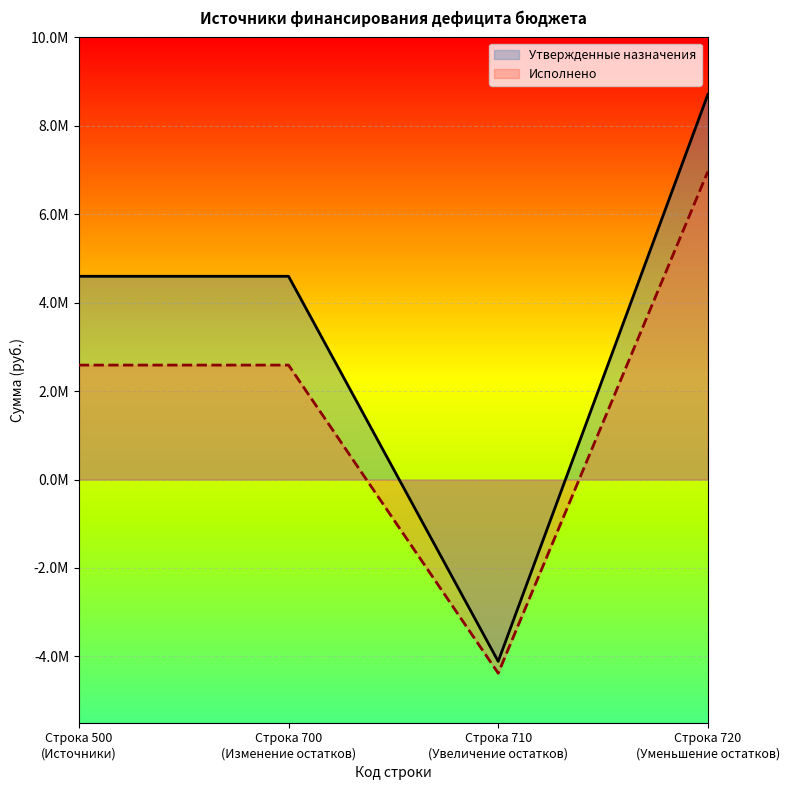

At 710, list the series in order from largest to smallest.

Утвержденные назначения, Исполнено